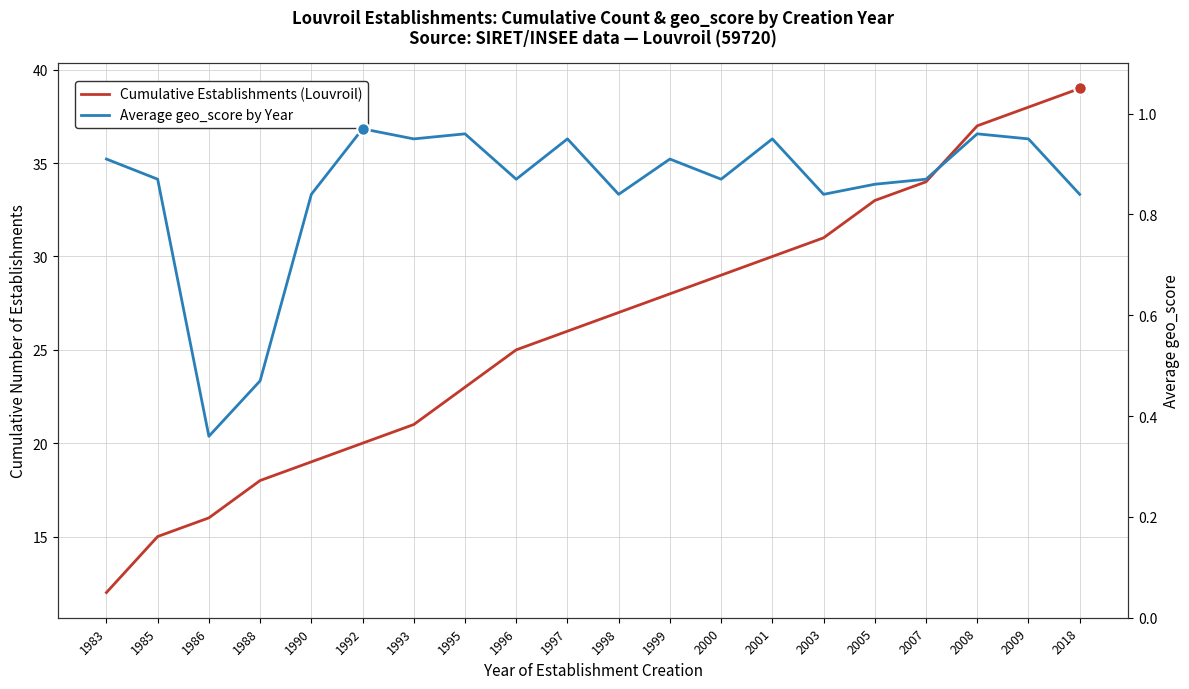

How many lines are shown in the chart?

2